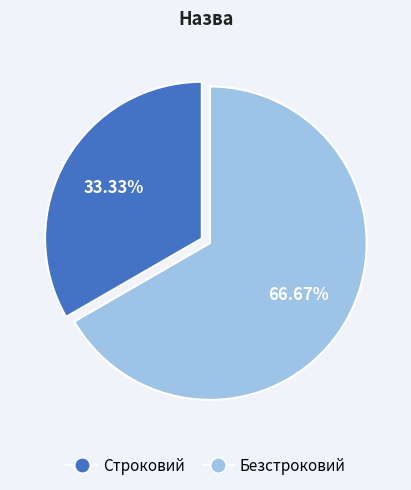

How many slices are in this pie chart?

2